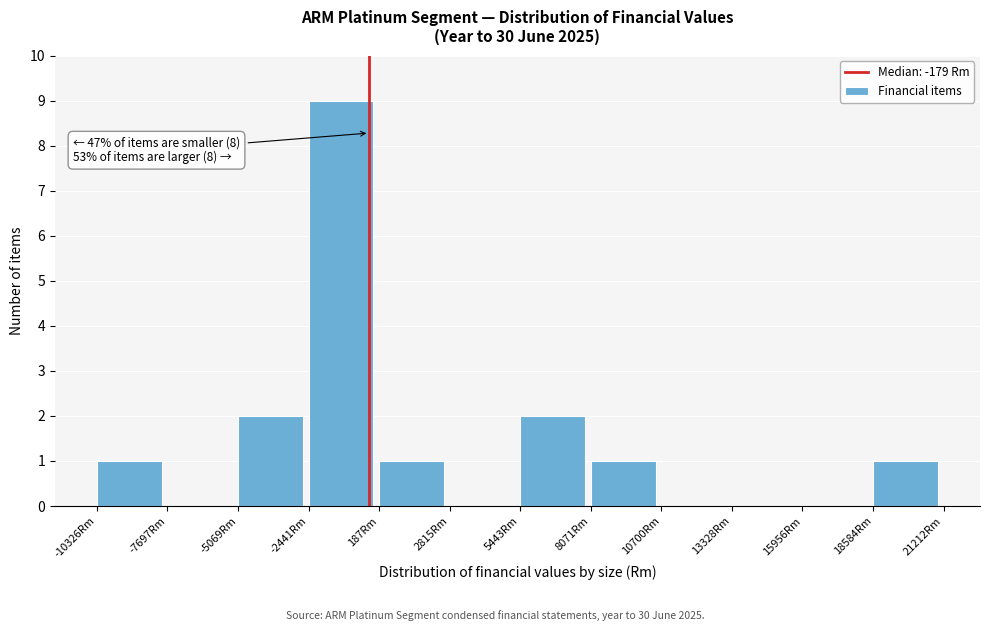

Over which range of the x-axis is the bar tallest?

-2500 to 0